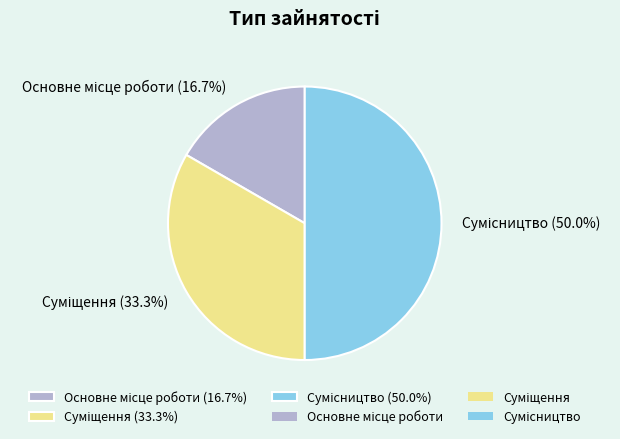

How many segments does this pie chart have?

3